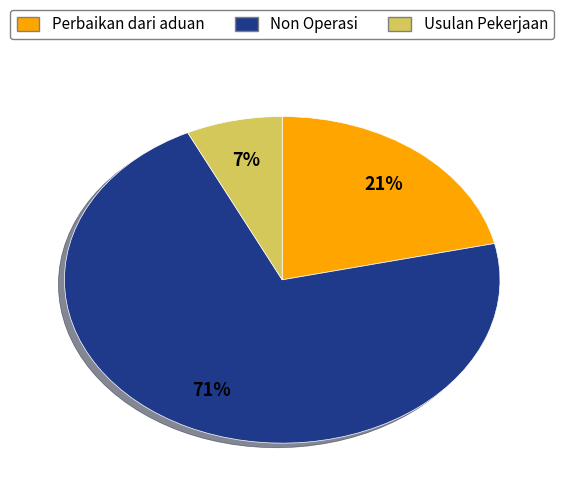

To the nearest percent, what is the difference between the Perbaikan dari aduan and Usulan Pekerjaan slice percentages?

14%